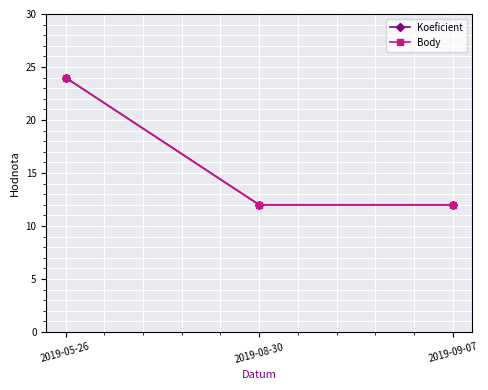

True or false: Koeficient has a value of 12 at 2019-09-07.

True